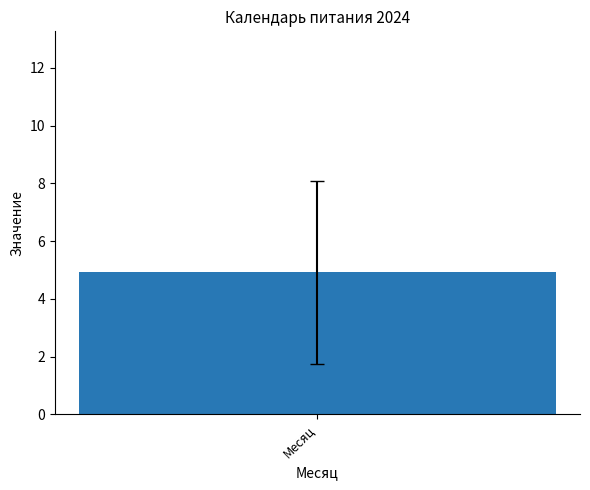

Count the number of data series in this chart.

1